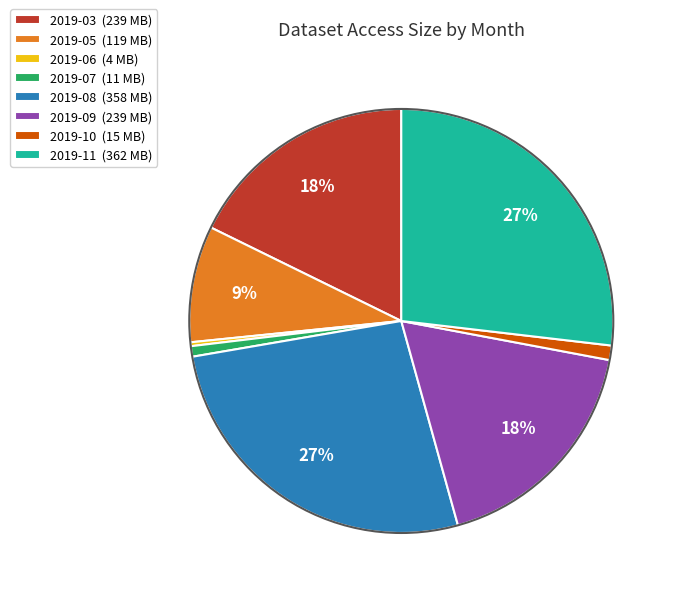

Is the sum of 2019-11 (362 MB) and 2019-06 (4 MB) greater than half?

No